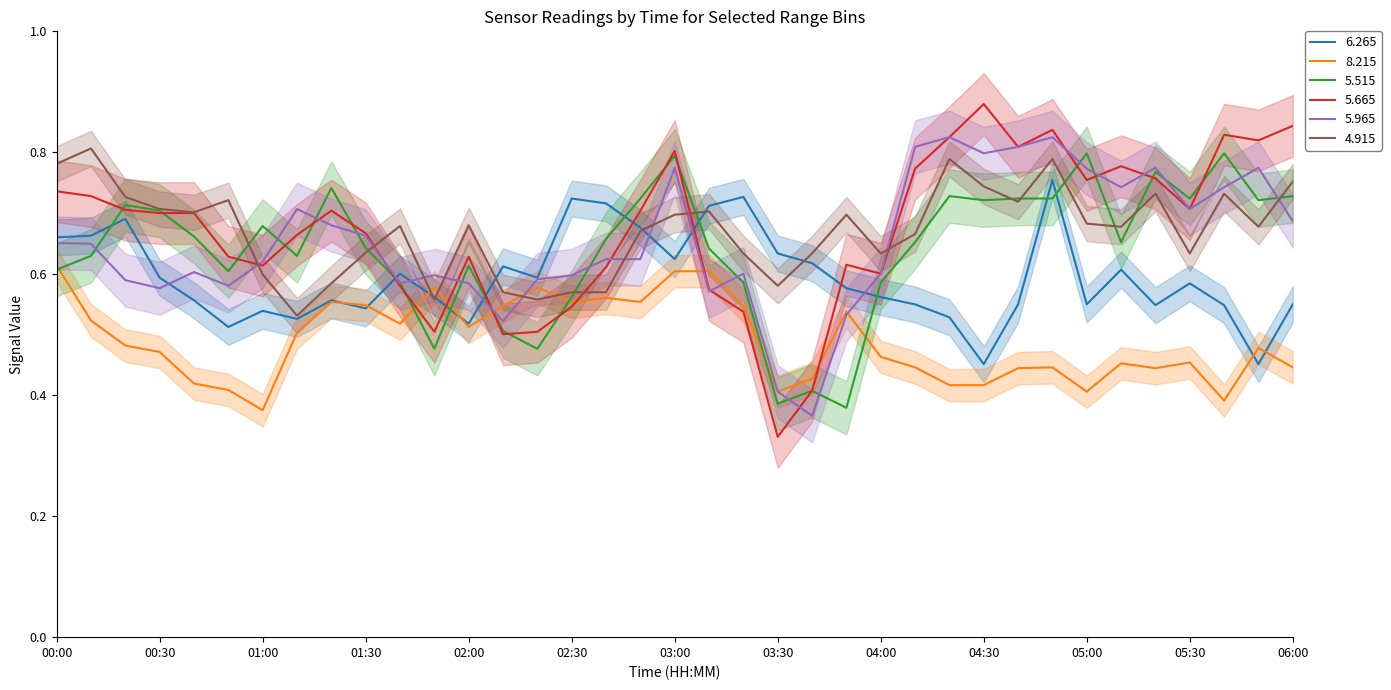

How many lines are shown in the chart?

6